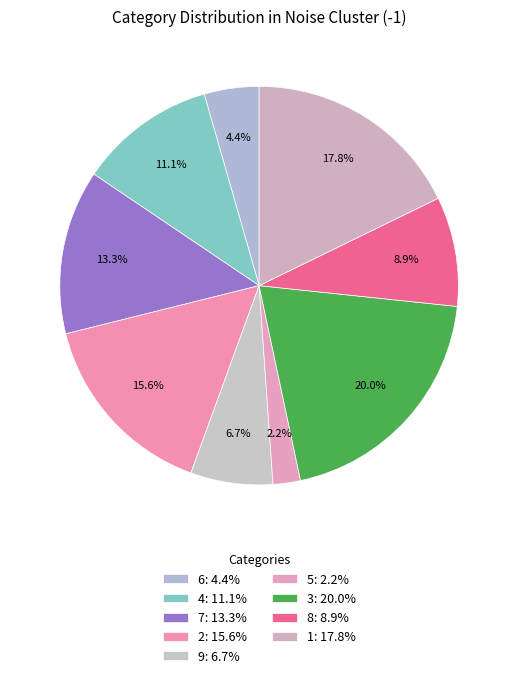

Is 1 the majority of the pie?

No